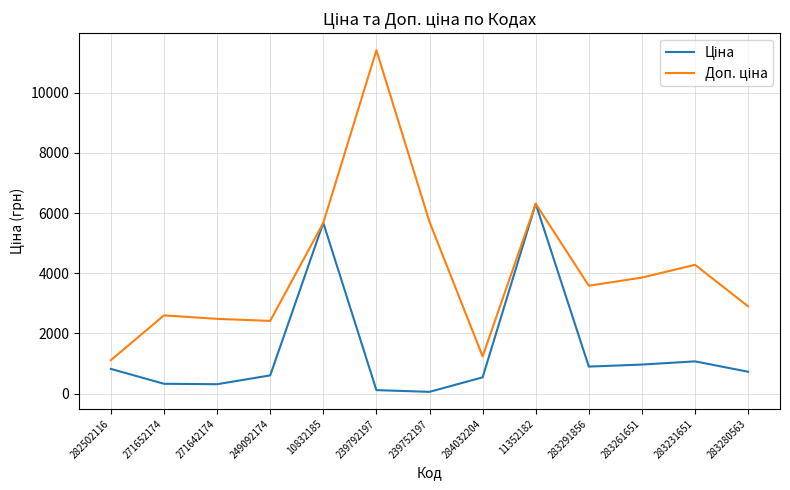

At which category is the sum across all series the highest?

11352182